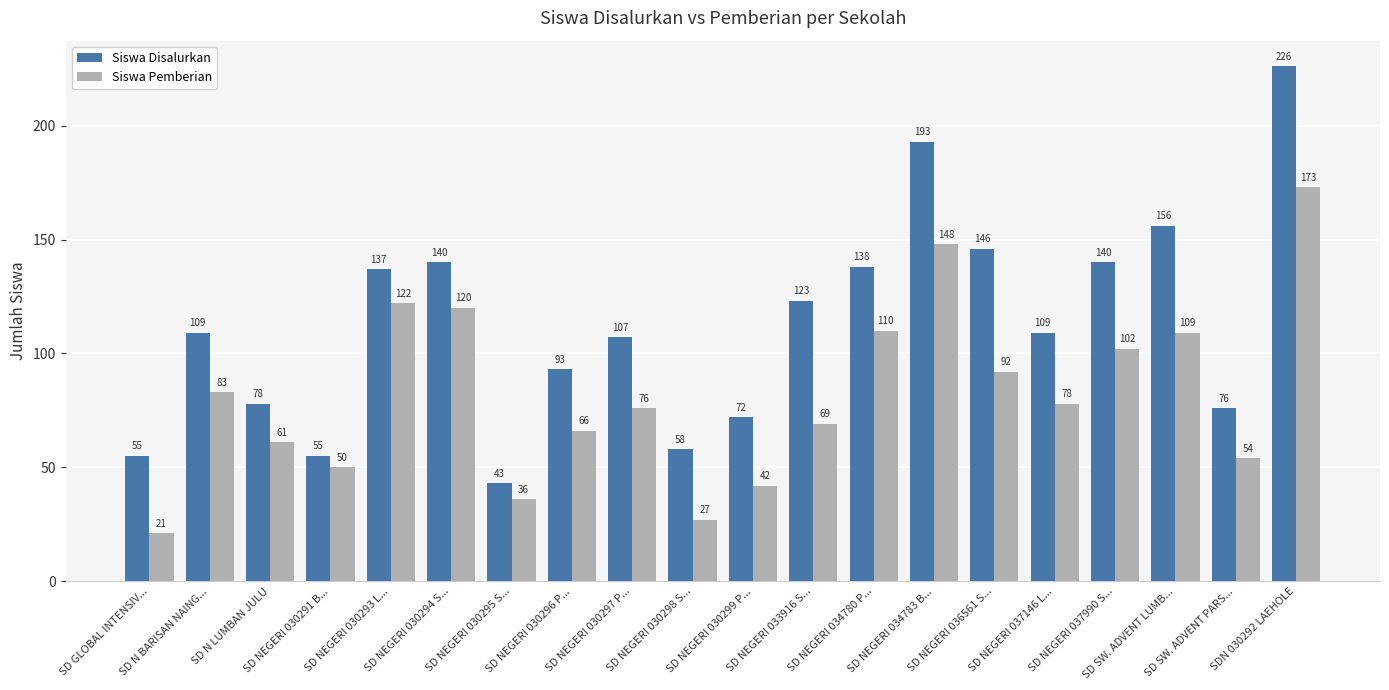

What is the label of the 12th bar from the left?

SD NEGERI 033916 S...